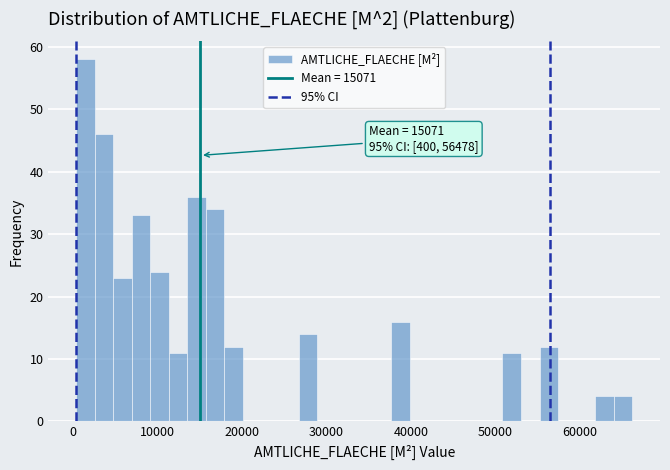

Around what value on the x-axis is the tallest bar? Give the approximate position of its centre, as read against the axis.

1000